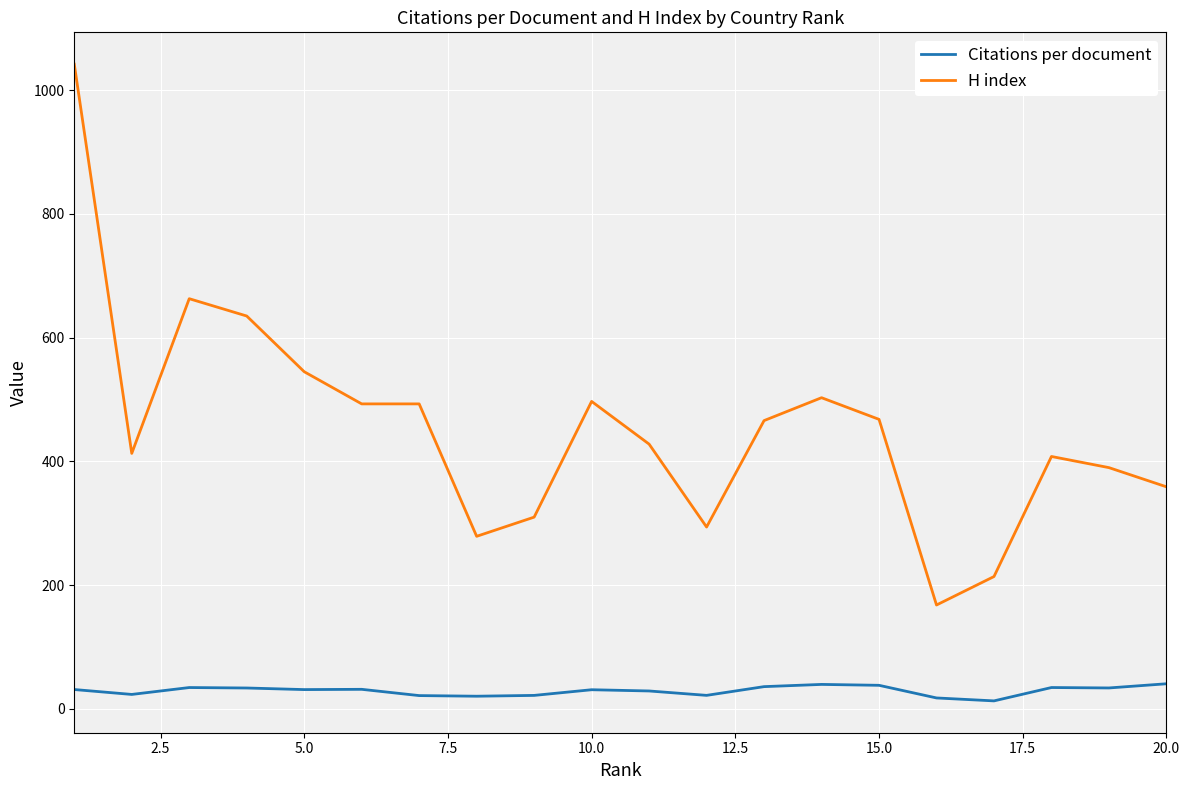

Which series has the largest total across all categories?

H index